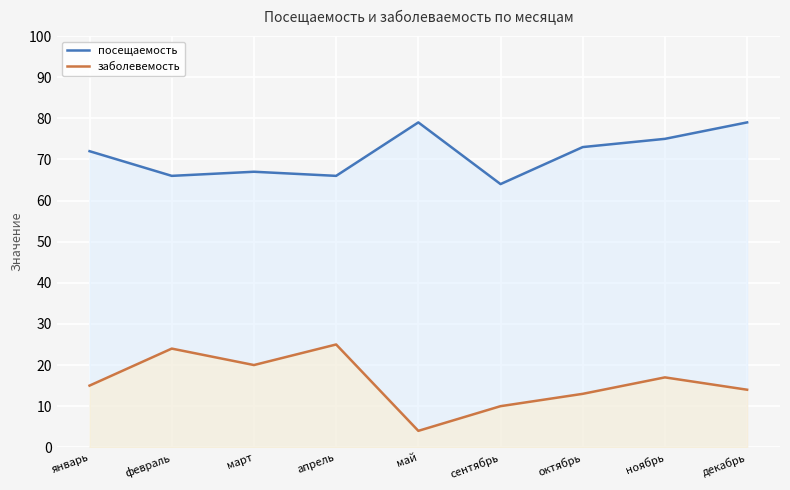

Reading left to right, extract all data points from this chart.

посещаемость: 72	66	67	66	79	64	73	75	79
заболевемость: 15	24	20	25	4	10	13	17	14